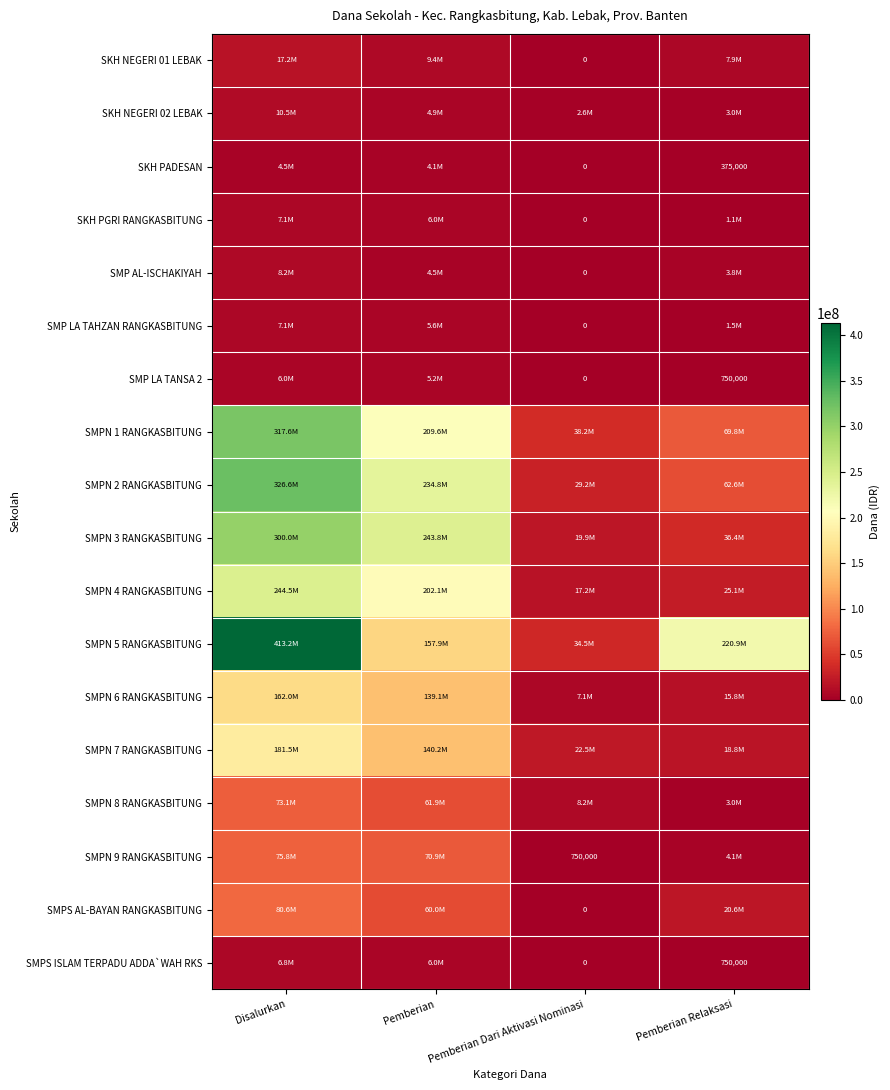

True or false: SMPS ISLAM TERPADU ADDA`WAH RKS has a value of 461649 at Pemberian Relaksasi.

False